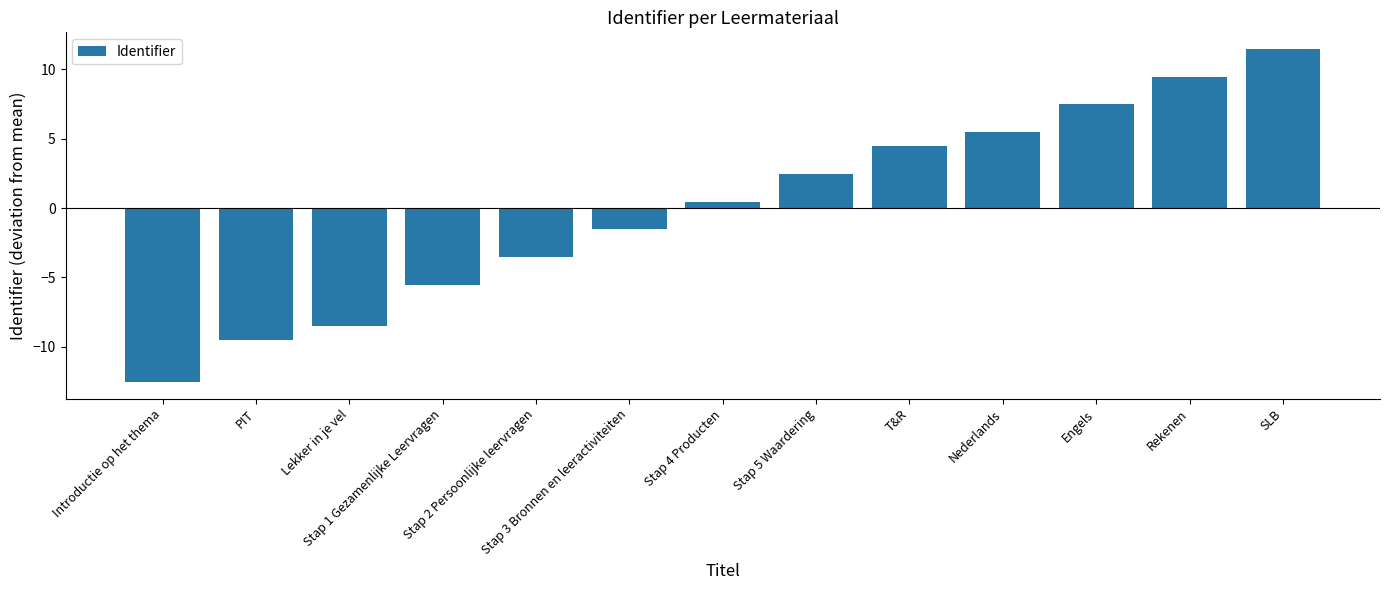

Reading left to right, what are all the values shown in this chart?

-12.5	-9.5	-8.5	-5.5	-3.5	-1.5	0.5	2.5	4.5	5.5	7.5	9.5	11.5